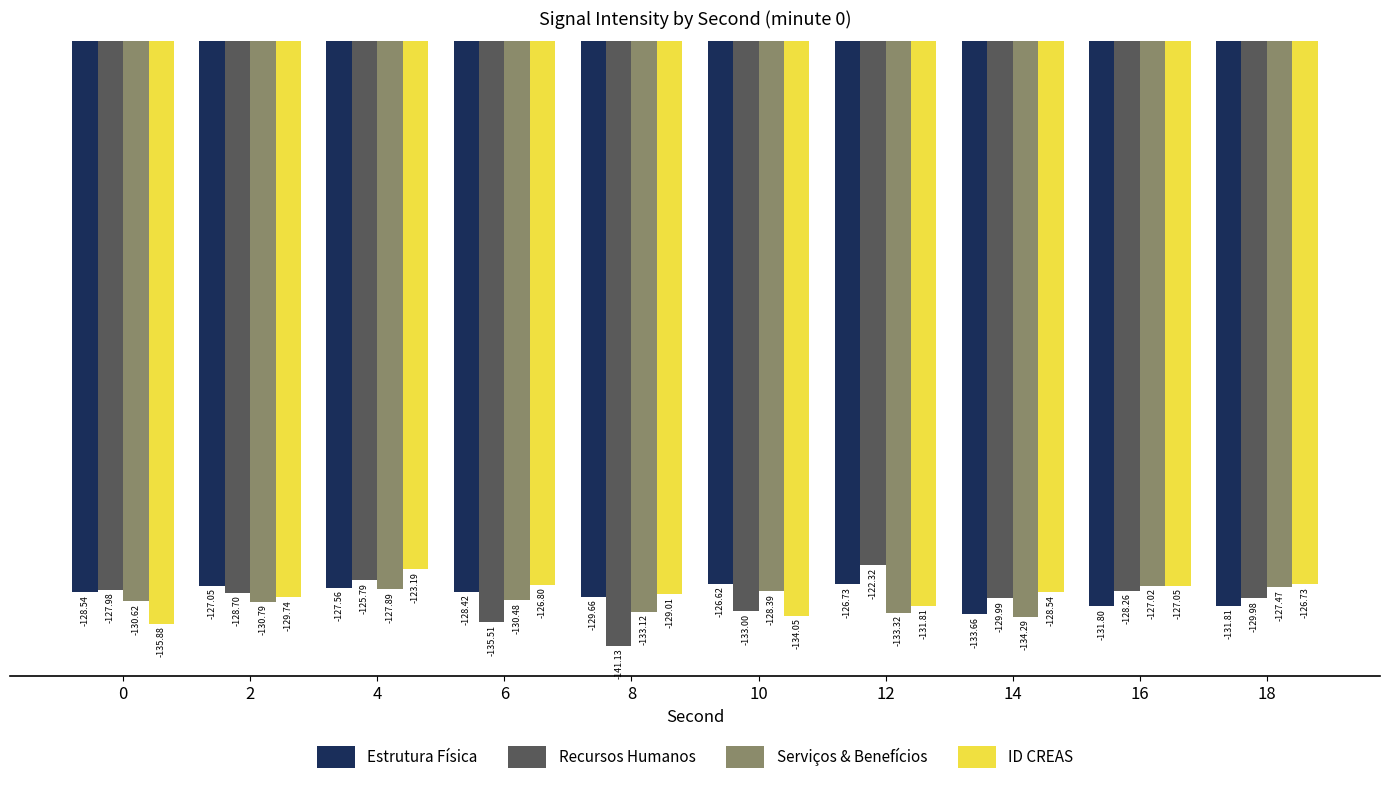

How many distinct data groups are displayed?

4